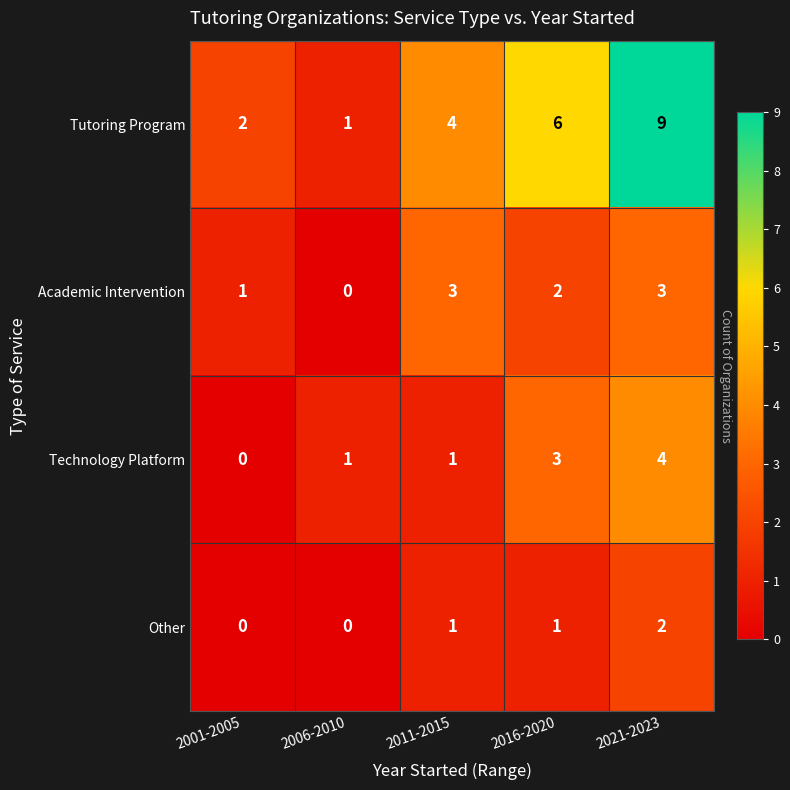

What is the maximum value shown in the chart?

9